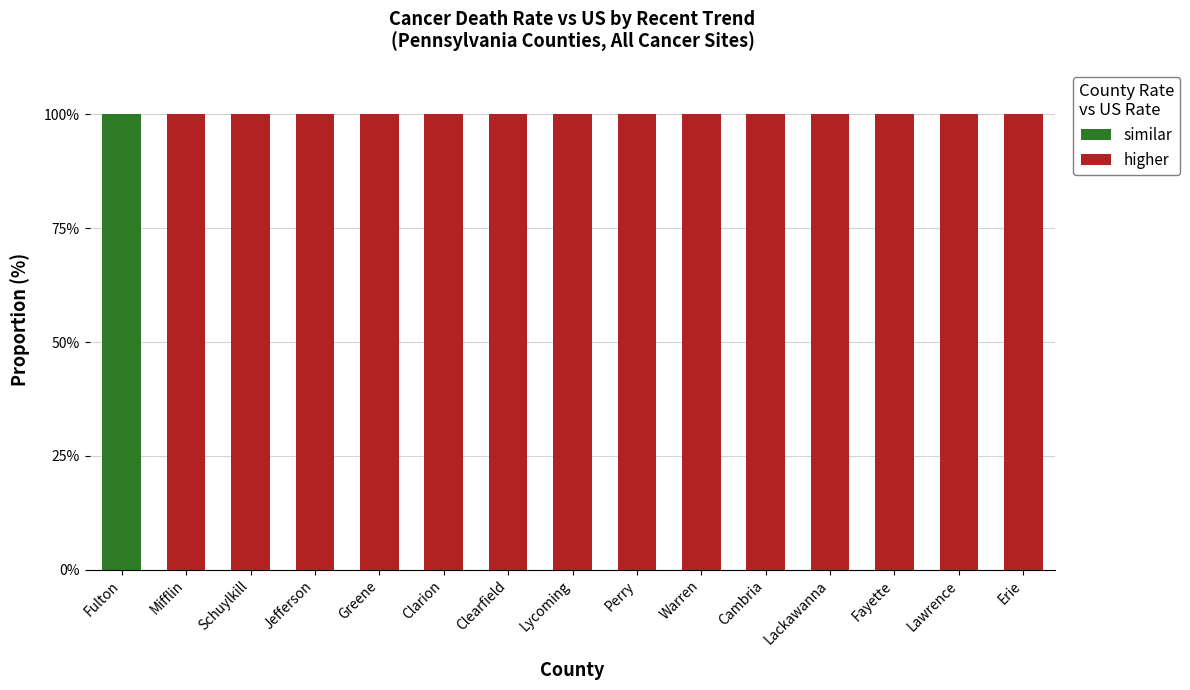

Reading left to right, transcribe the values for similar.

Fulton=100	Mifflin=0	Schuylkill=0	Jefferson=0	Greene=0	Clarion=0	Clearfield=0	Lycoming=0	Perry=0	Warren=0	Cambria=0	Lackawanna=0	Fayette=0	Lawrence=0	Erie=0